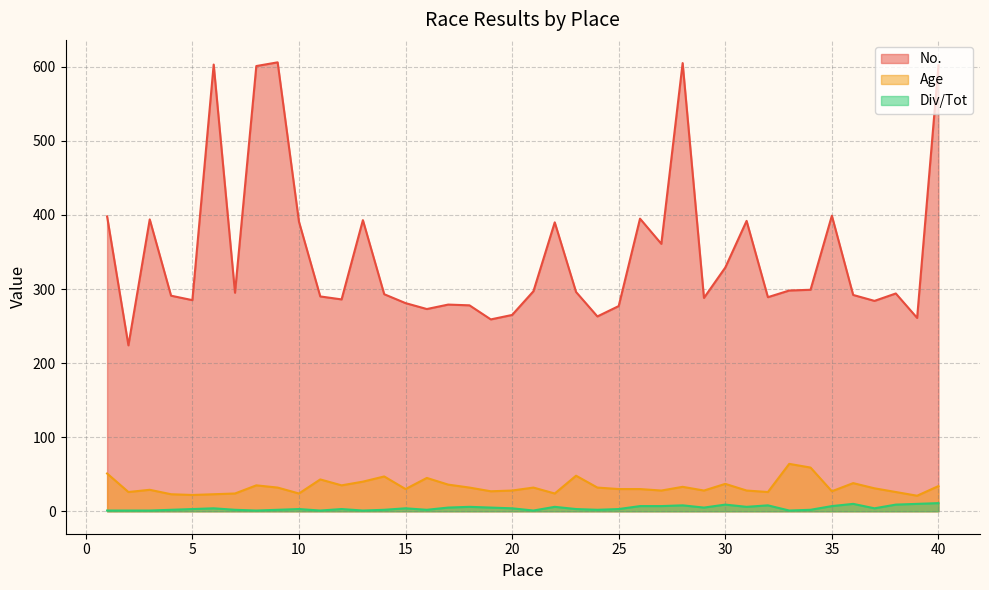

What is the sum of the Age values at 10 and 9?

56